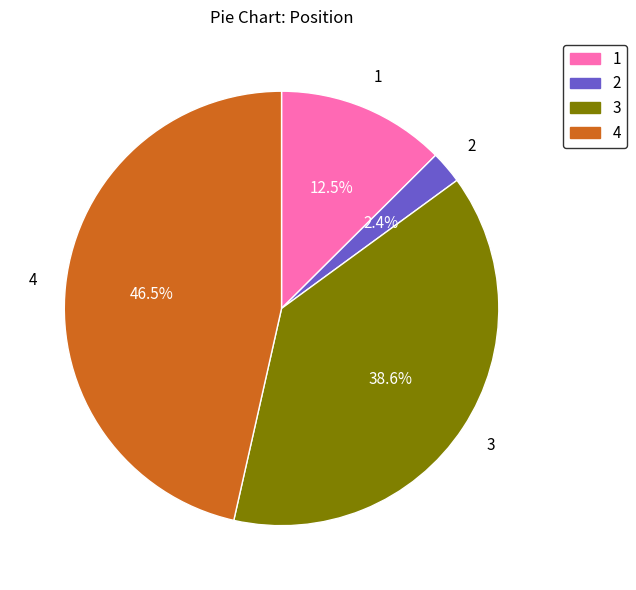

Which category has the biggest portion of the pie?

4